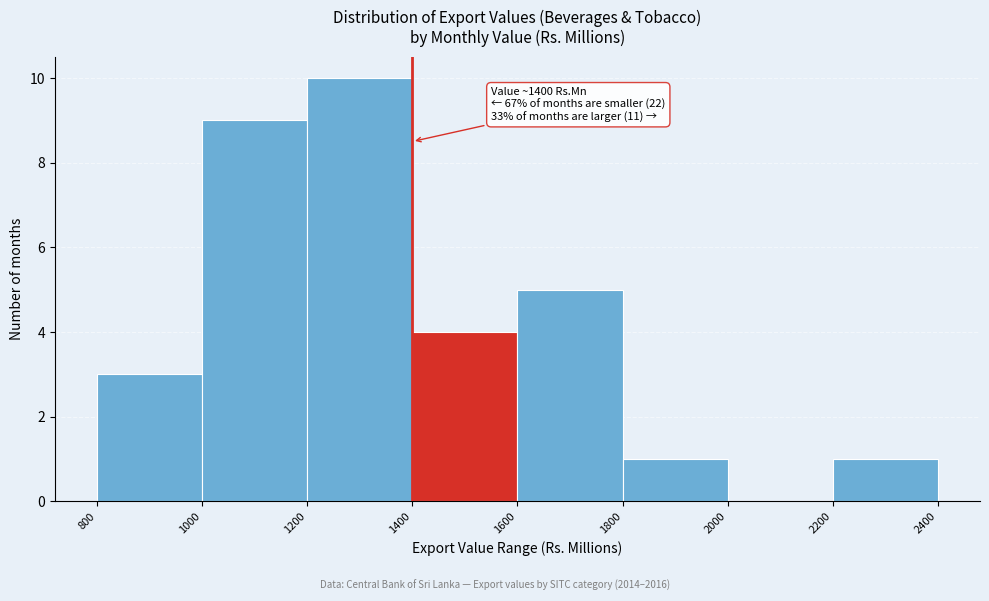

Over which range of the x-axis is the bar tallest?

1200 to 1400